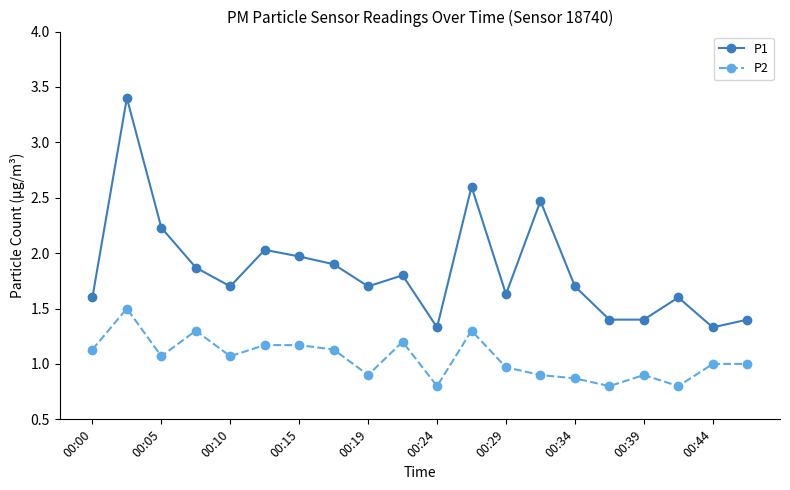

What is the value of the P2 point at the 15th from the left?

0.9